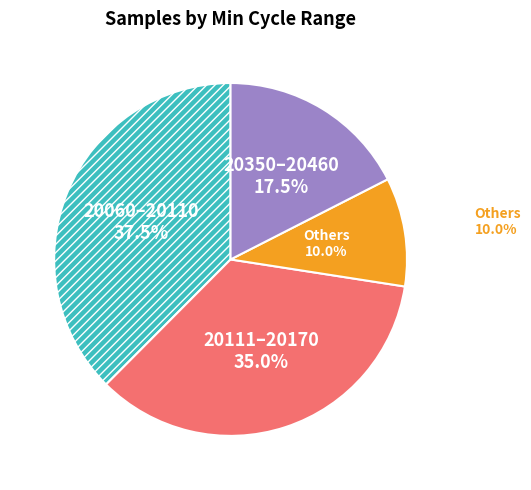

Count the number of slices in the pie.

4